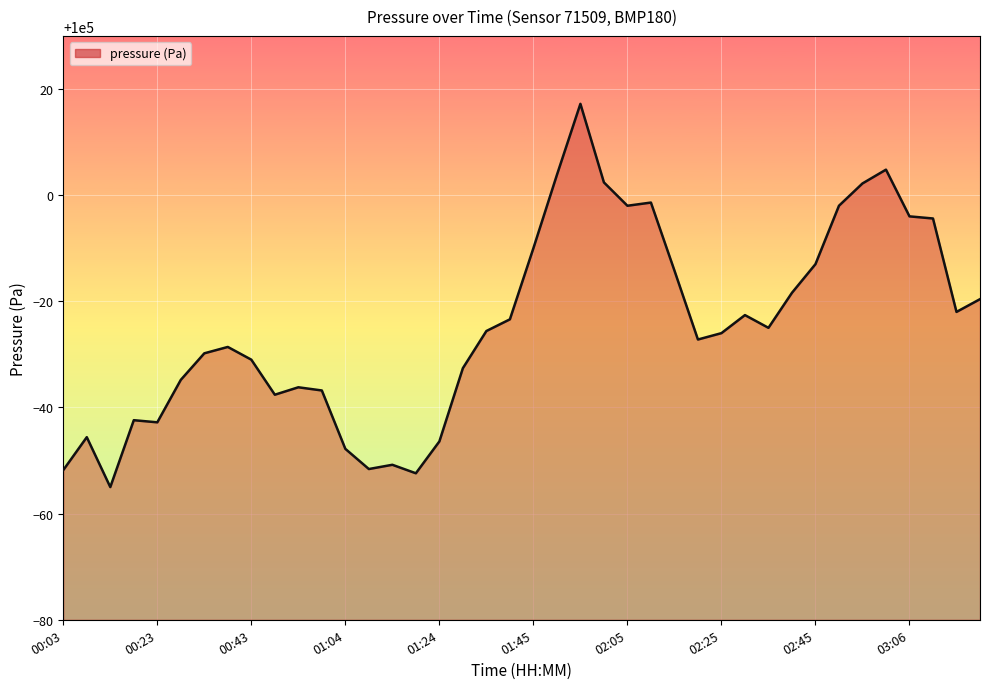

What is the maximum value shown in the chart?

100017.2